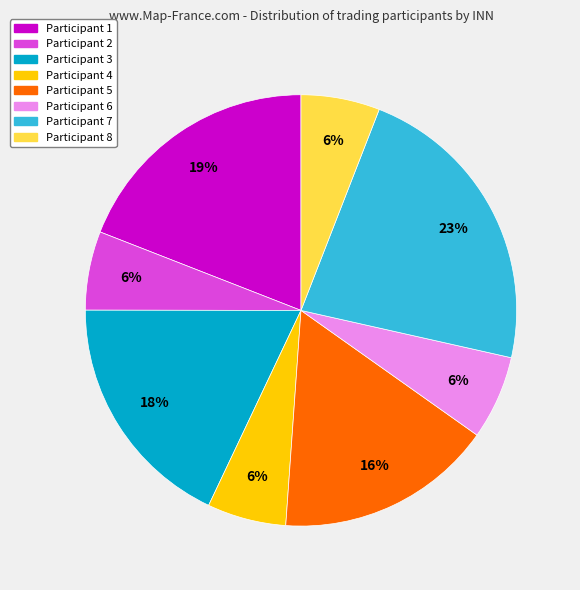

How many slices are in this pie chart?

8